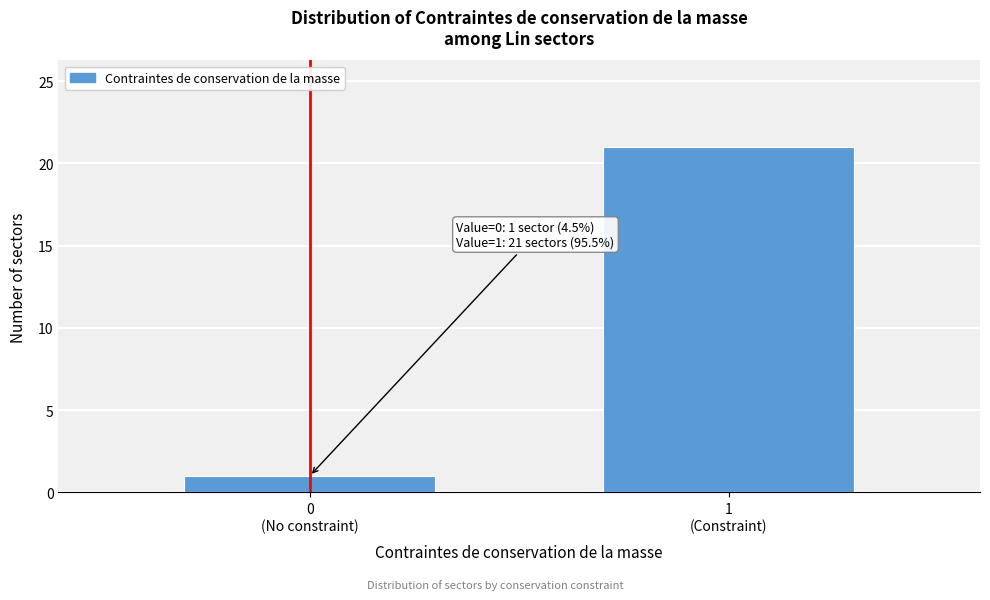

Reading right to left, transcribe all the data shown in this chart.

21	1